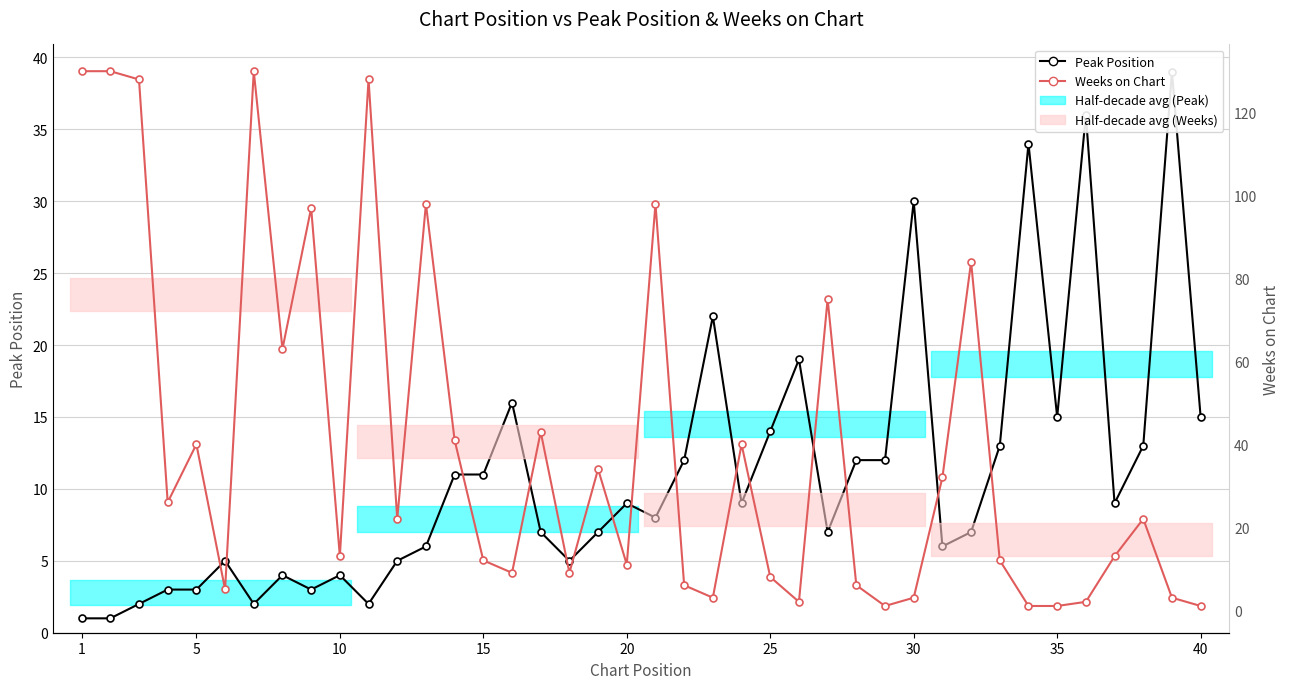

Reading left to right, extract all data points from this chart.

Peak Position: 1	1	2	3	3	5	2	4	3	4	2	5	6	11	11	16	7	5	7	9	8	12	22	9	14	19	7	12	12	30	6	7	13	34	15	36	9	13	39	15
Weeks on Chart: 130	130	128	26	40	5	130	63	97	13	128	22	98	41	12	9	43	9	34	11	98	6	3	40	8	2	75	6	1	3	32	84	12	1	1	2	13	22	3	1